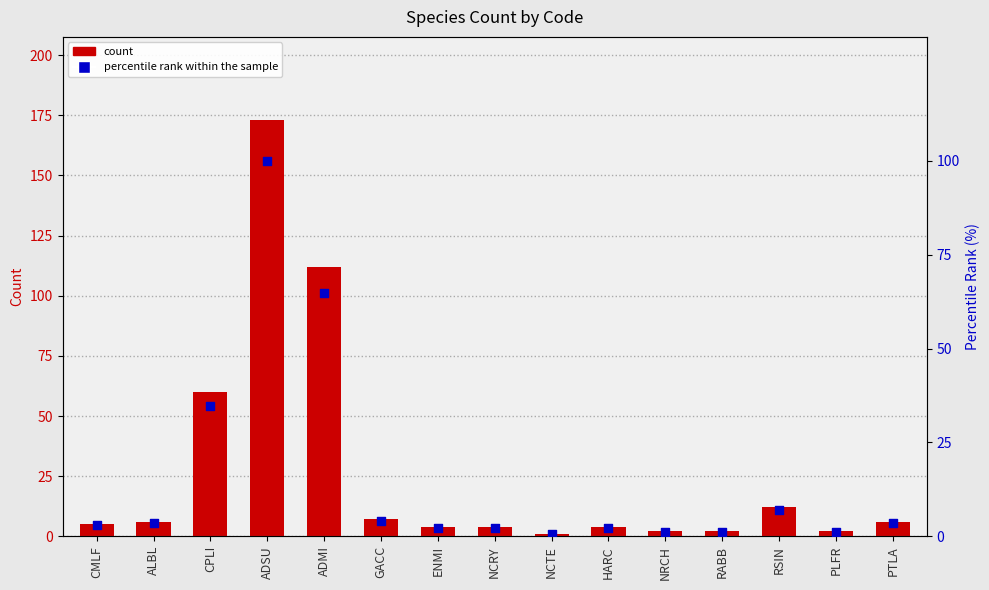

What is the total value across all series at HARC?

6.3